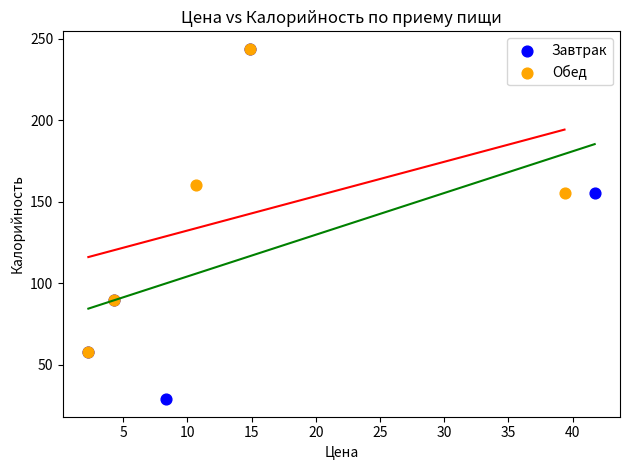

Which series has the widest spread of Y values?

Завтрак